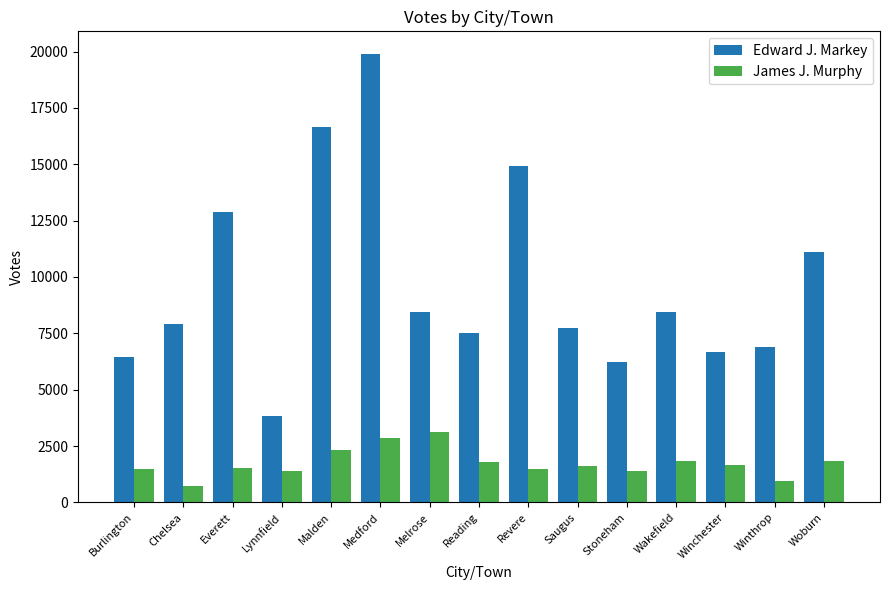

Which category has the highest value across all series?

Medford